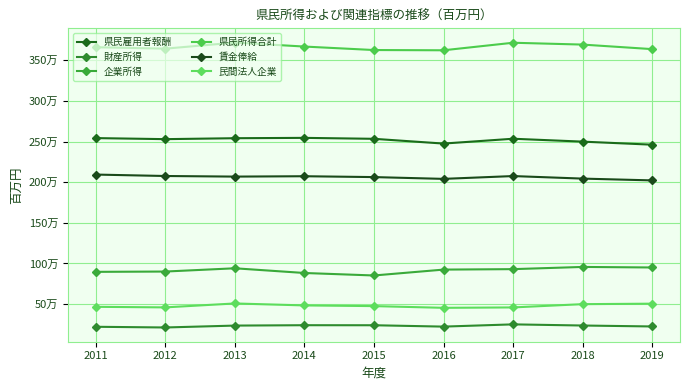

True or false: 県民雇用者報酬 and 県民所得合計 intersect in this chart.

False